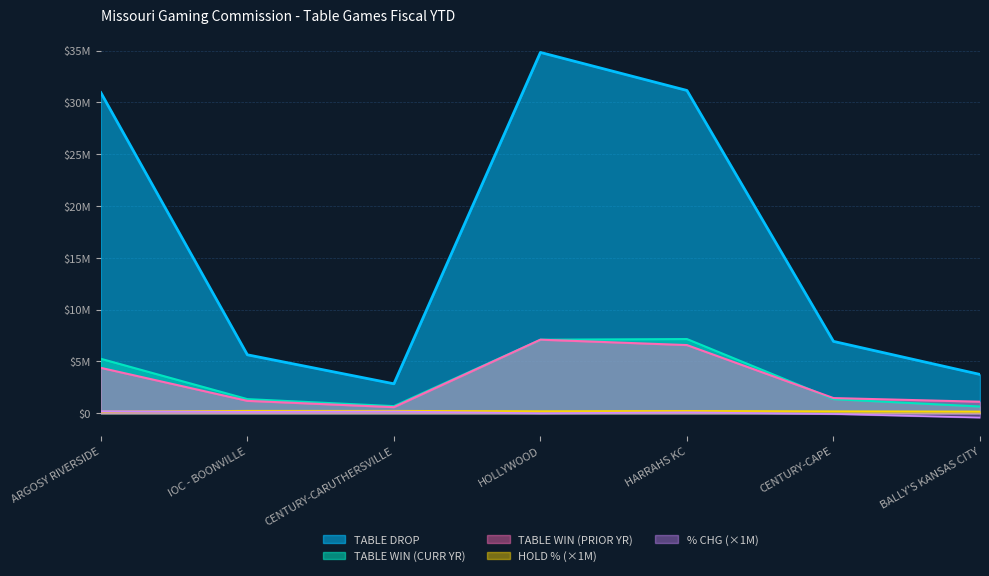

Between ARGOSY RIVERSIDE and CENTURY-CAPE, which series saw the biggest shift?

TABLE DROP